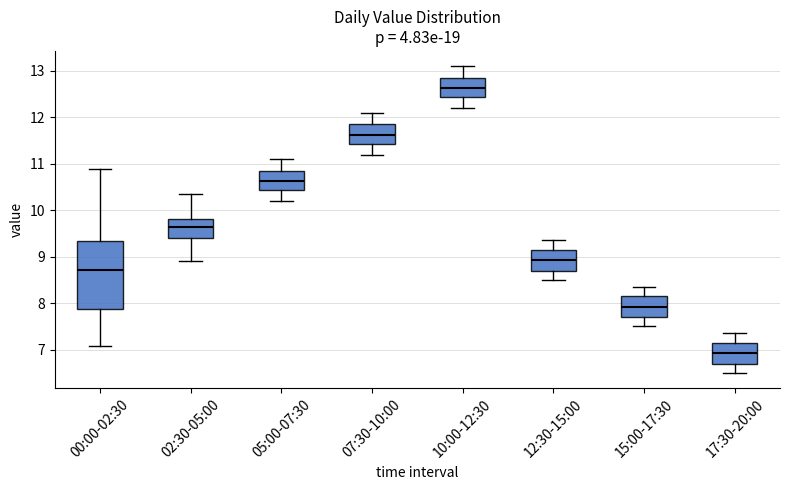

Which box is the tallest, from its lower edge to its upper edge?

00:00-02:30